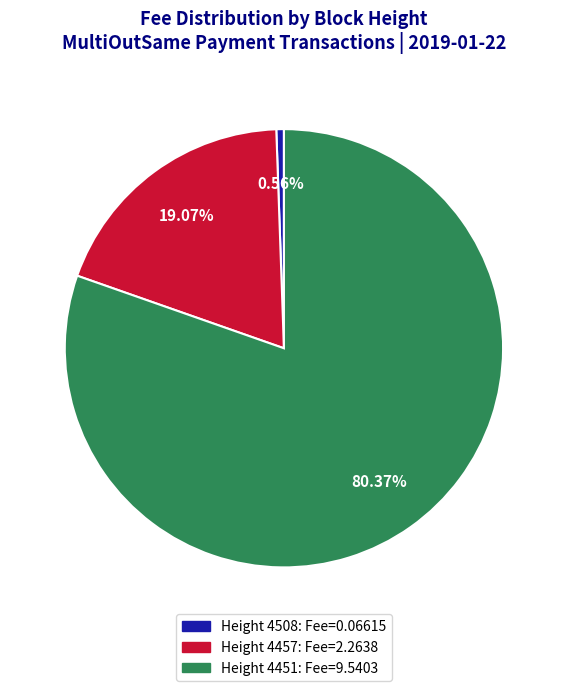

Does any single category account for the majority?

Yes